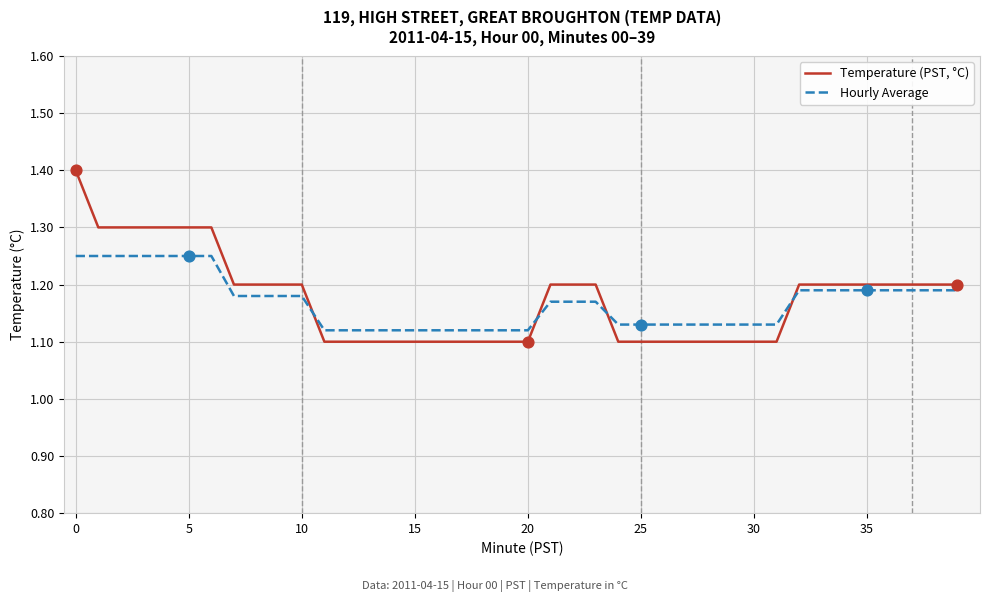

Which series has the largest range (max minus min)?

Temperature (PST, °C)